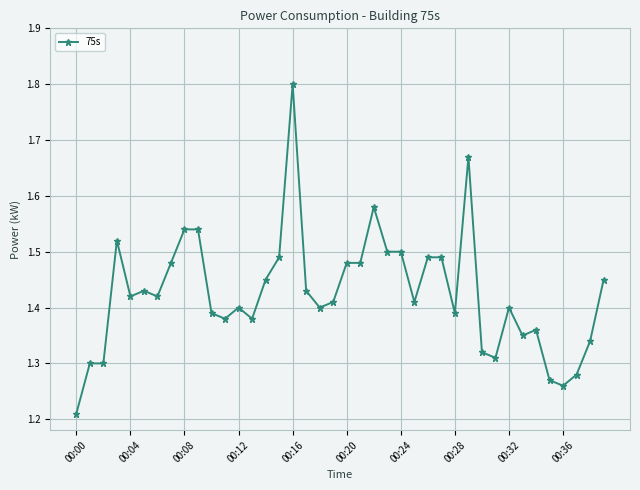

What is the difference between the maximum and minimum values?

0.6